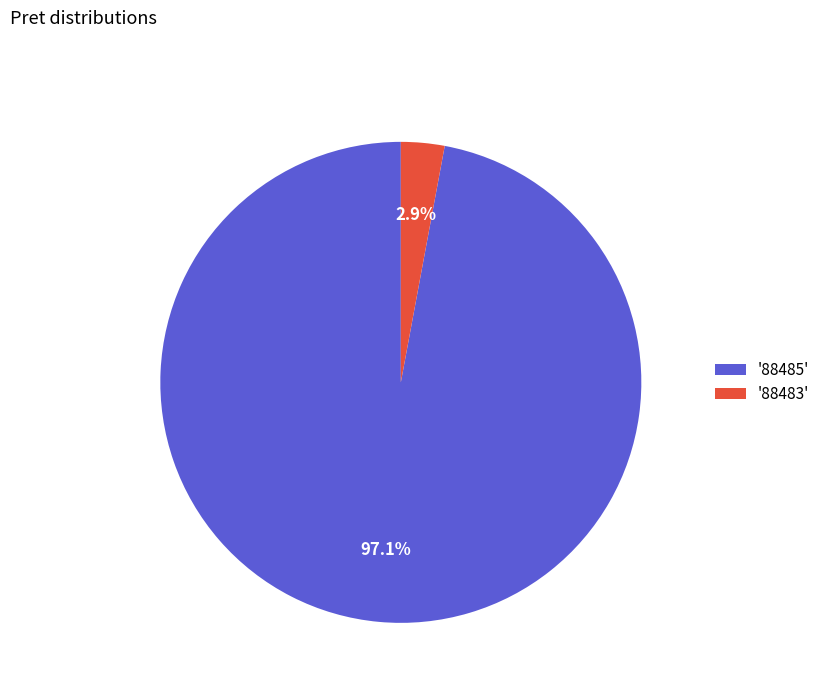

What is the smallest slice in the pie chart?

'88483'